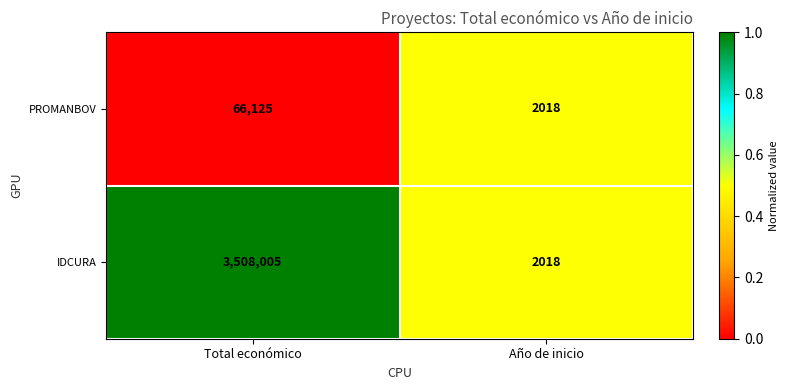

Rank the series by their maximum value, from lowest to highest.

PROMANBOV, IDCURA